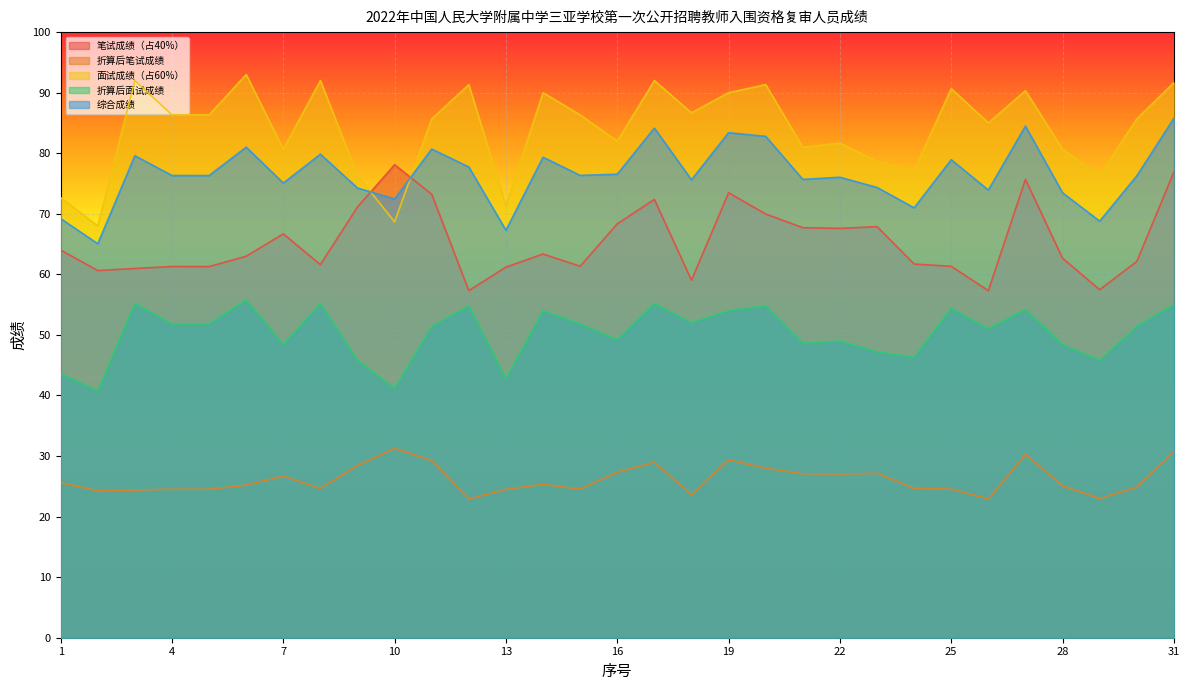

What is the spread (max minus min) of values at 24?

52.5